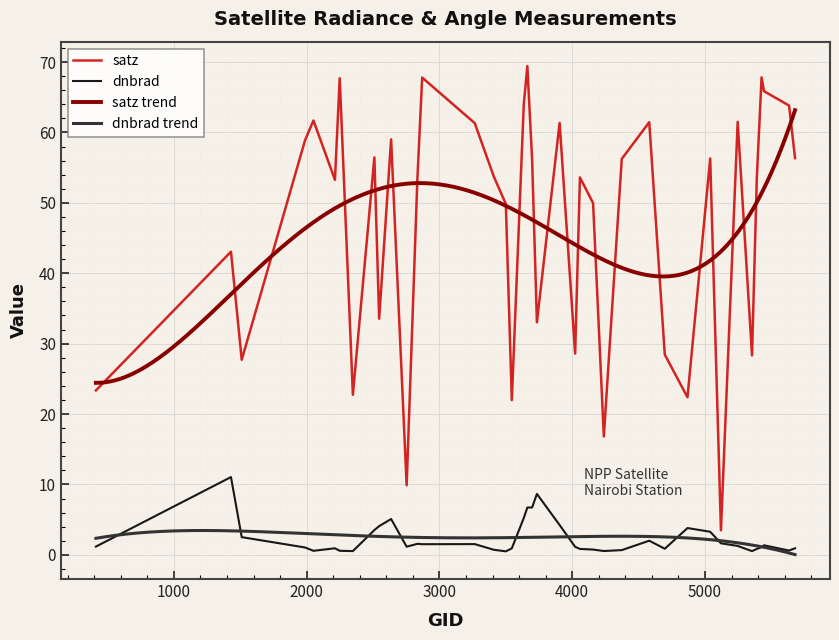

At which category is the sum across all series the highest?

3662